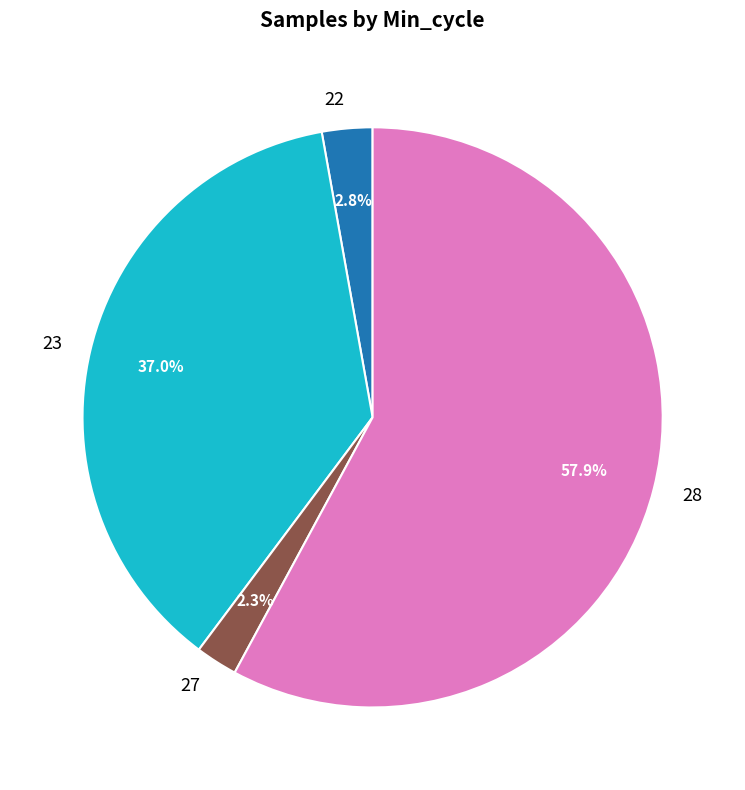

What portion of the pie excludes 23?

63.0%